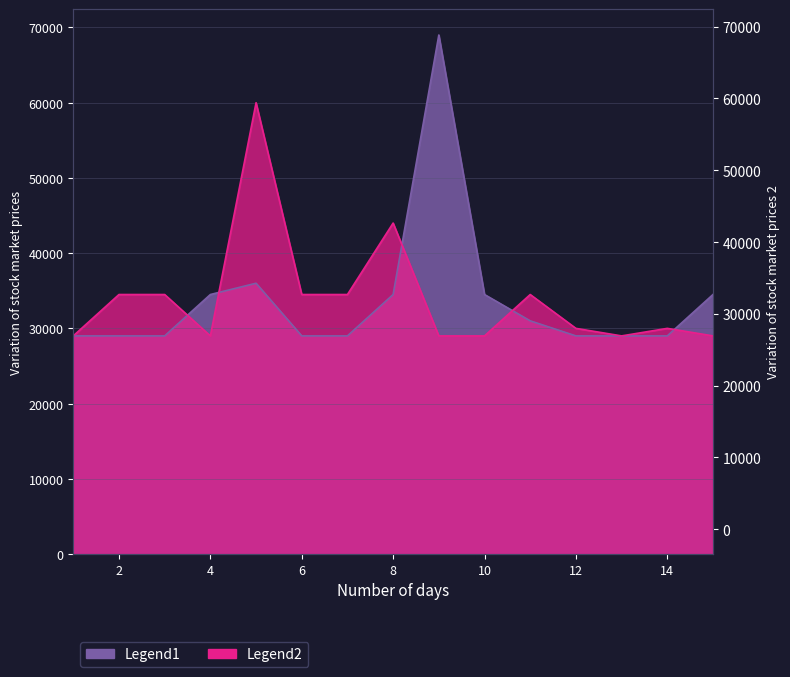

Which category has the highest value across all series?

9